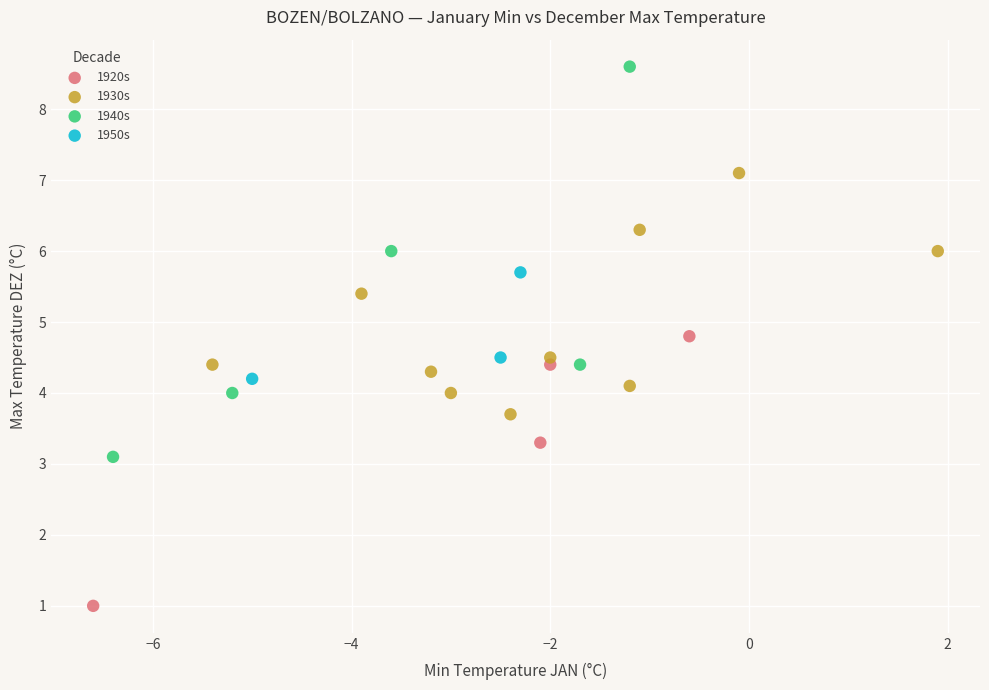

Which series contains the lowest Y value?

1920s